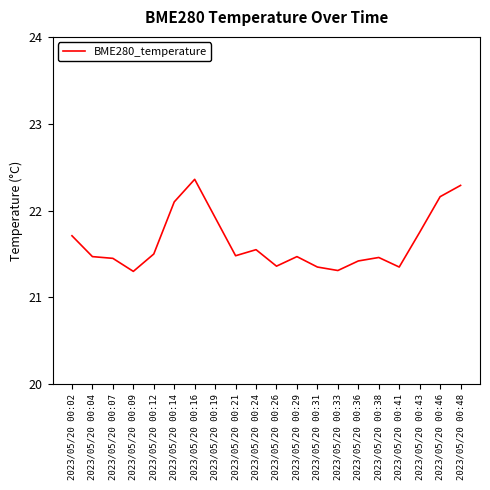

What is the sum of all values?

432.8